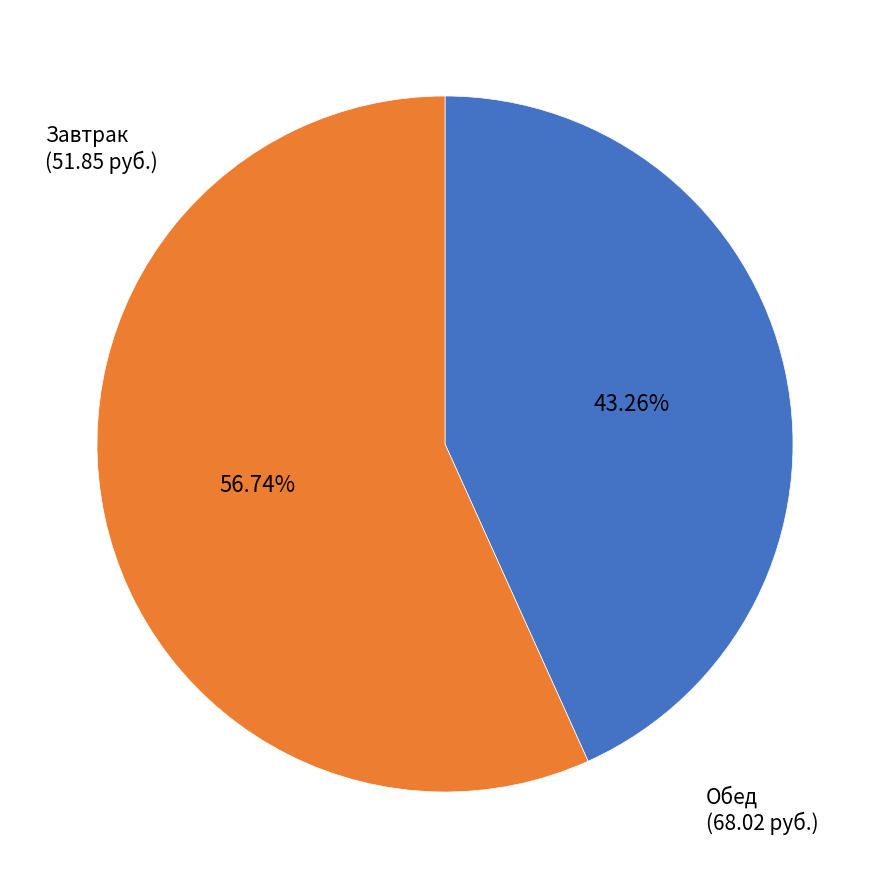

Which has a higher value, Завтрак or Обед?

Обед